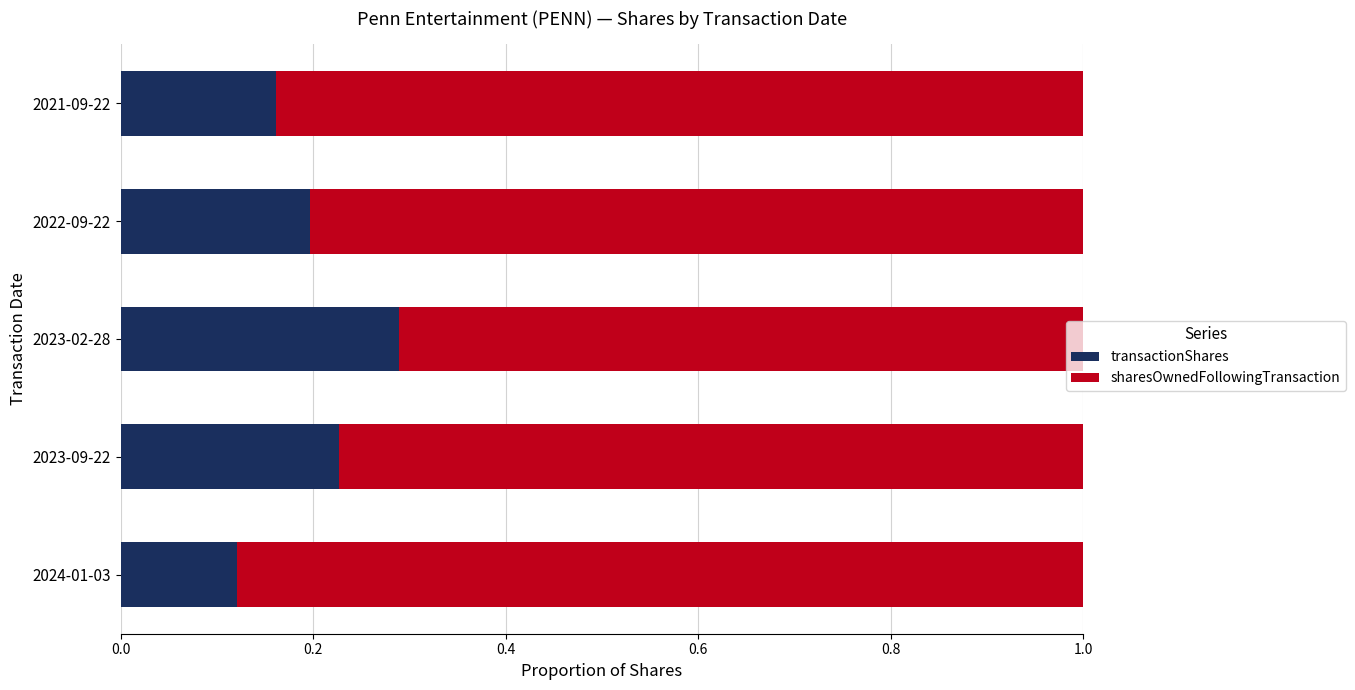

What is the total value across all series at 2023-02-28?

1.0